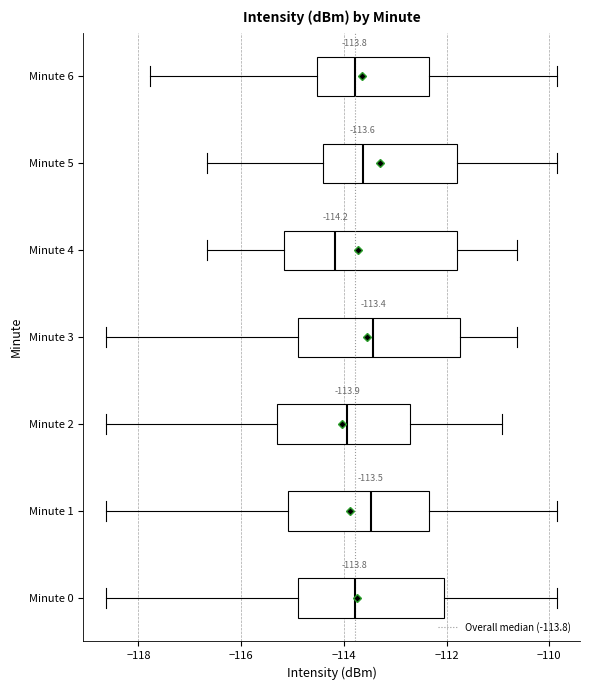

Which box is the widest, from its left edge to its right edge?

Minute 4